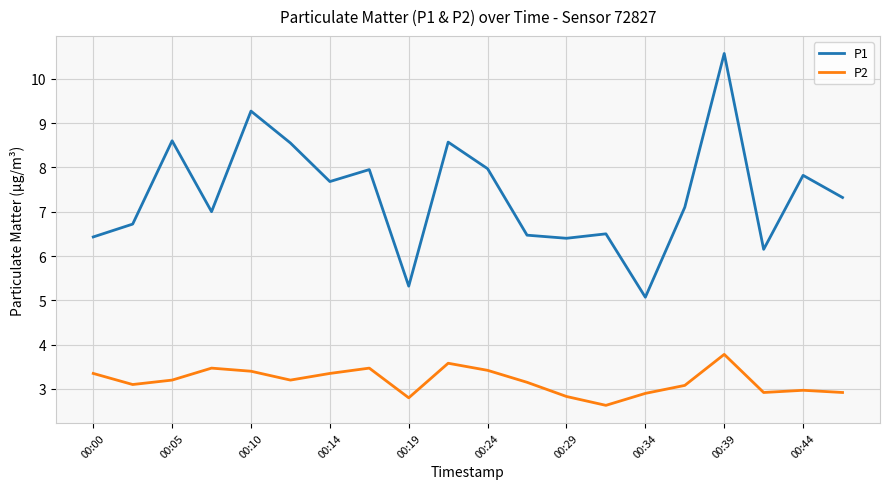

Which series has the largest range (max minus min)?

P1